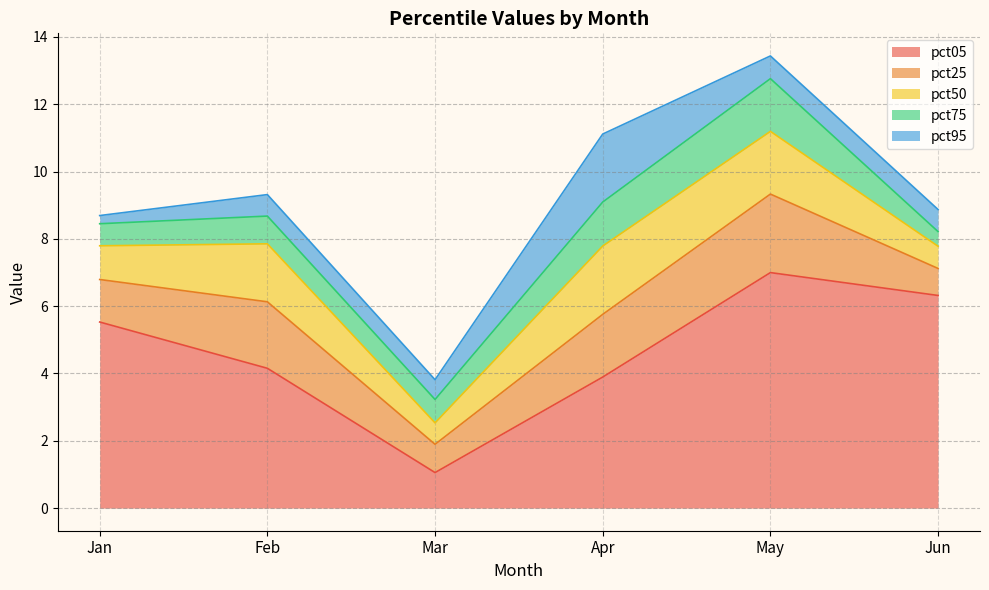

Reading left to right, transcribe all the data shown in this chart.

pct05: Jan=5.5	Feb=4.2	Mar=1.1	Apr=3.9	May=7.0	Jun=6.3
pct25: Jan=1.3	Feb=2.0	Mar=0.8	Apr=1.9	May=2.3	Jun=0.8
pct50: Jan=1.0	Feb=1.7	Mar=0.6	Apr=2.0	May=1.9	Jun=0.7
pct75: Jan=0.7	Feb=0.8	Mar=0.7	Apr=1.3	May=1.6	Jun=0.4
pct95: Jan=0.2	Feb=0.6	Mar=0.6	Apr=2.0	May=0.7	Jun=0.7